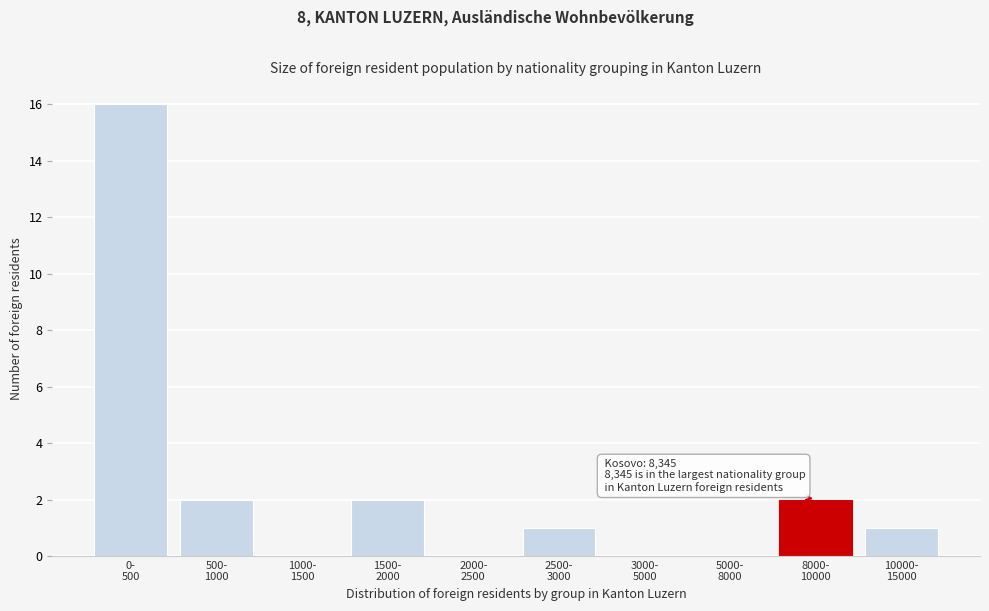

What is the maximum value shown in the chart?

16